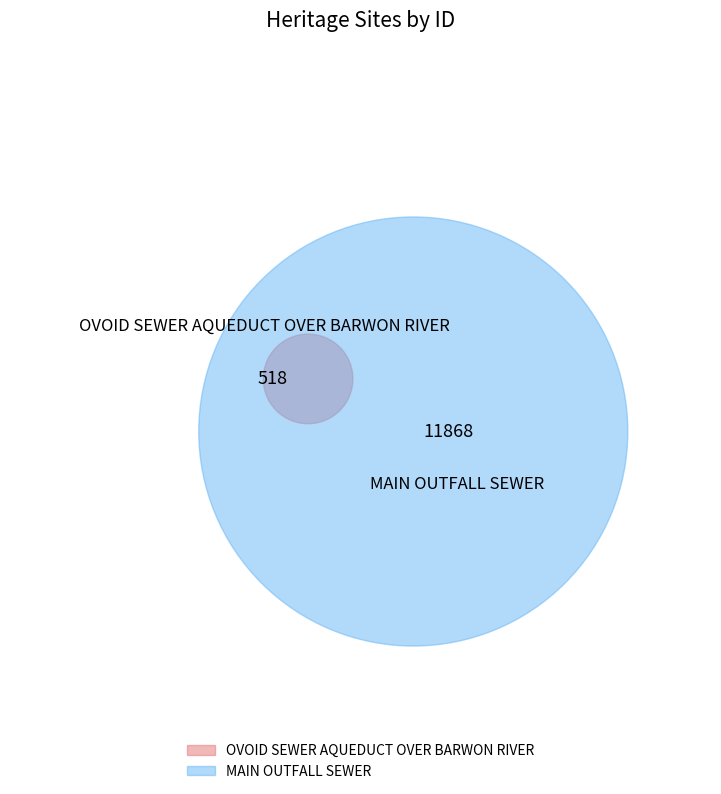

To the nearest percent, what is the difference between the MAIN OUTFALL SEWER and OVOID SEWER AQUEDUCT OVER BARWON RIVER slice percentages?

92%